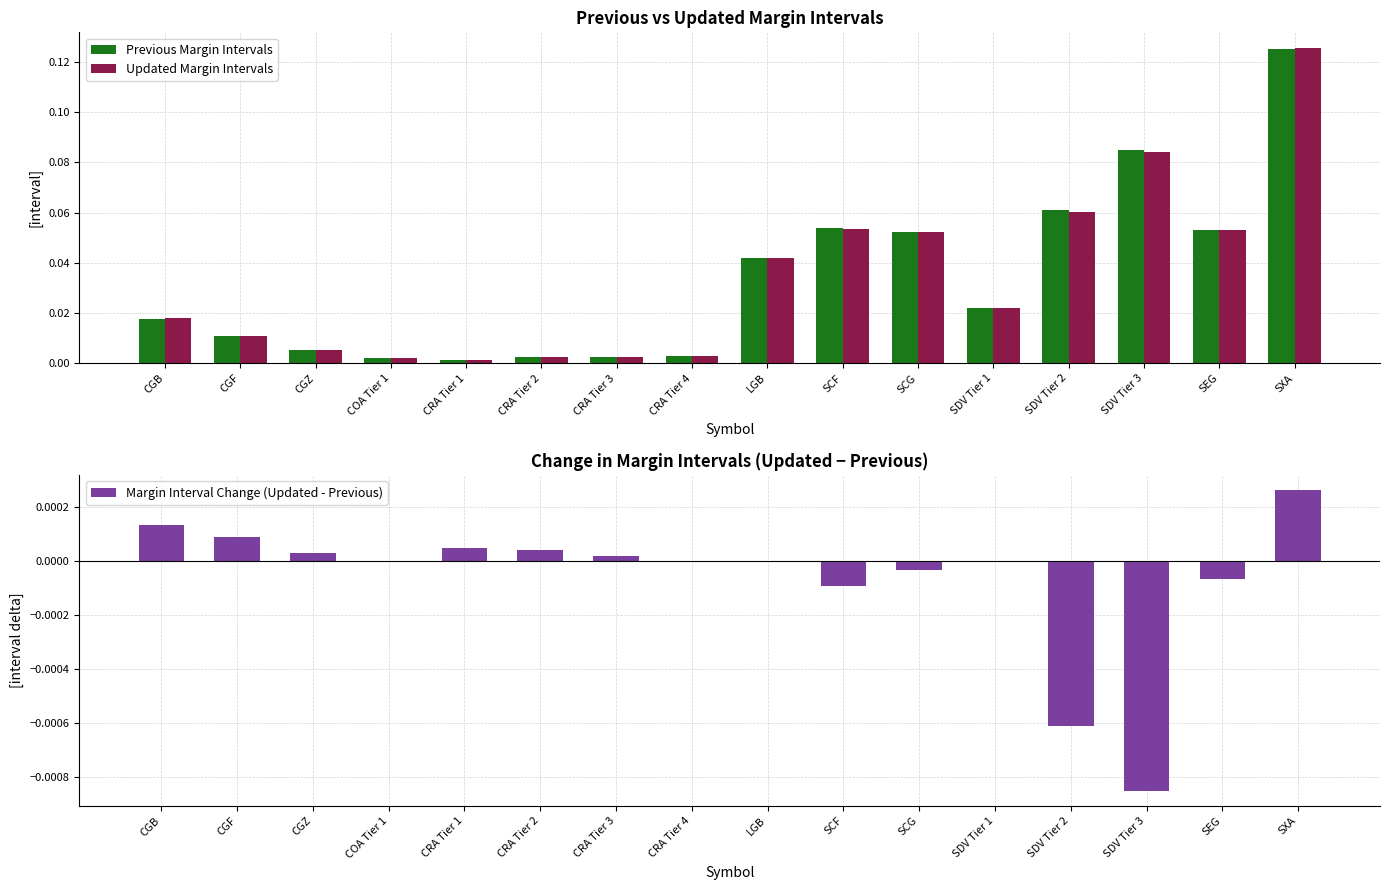

Which series has the largest total across all categories?

Previous Margin Intervals